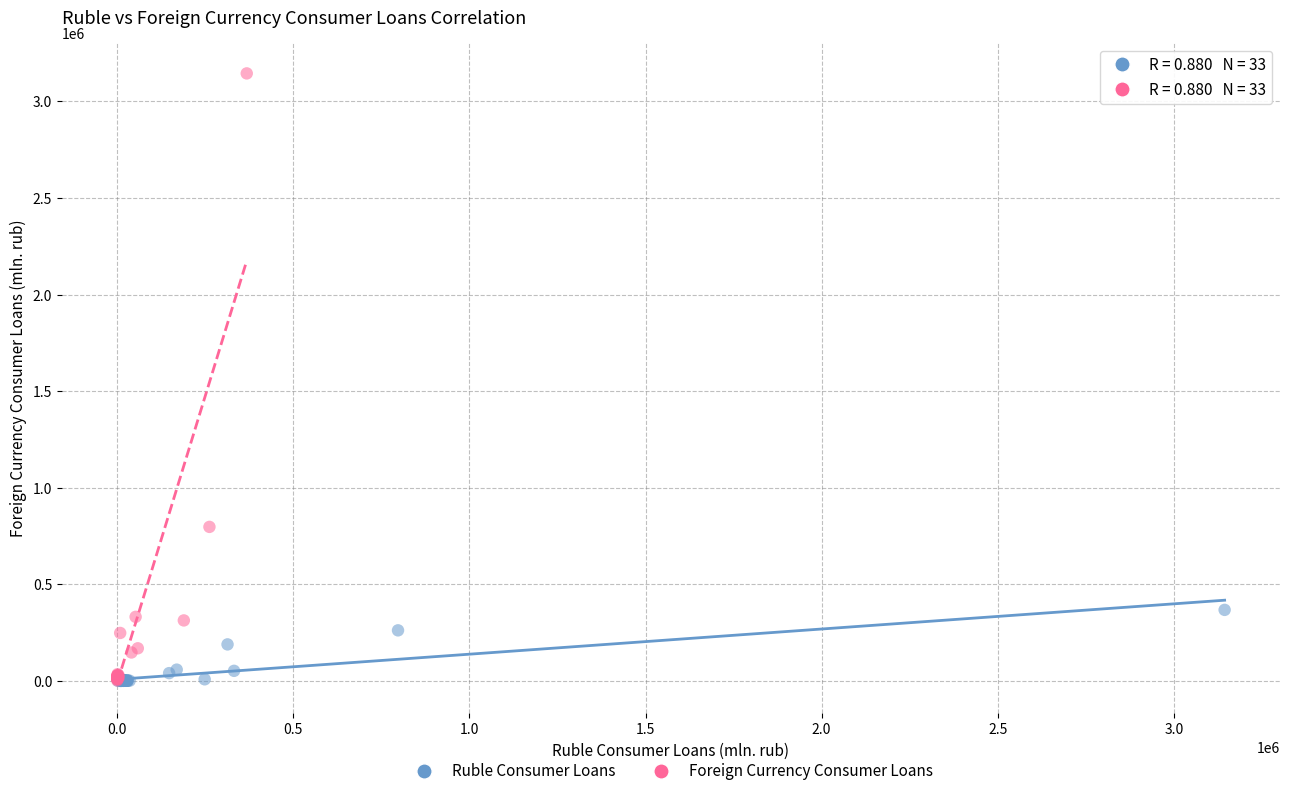

Which series has the widest spread of Y values?

Foreign Currency Consumer Loans